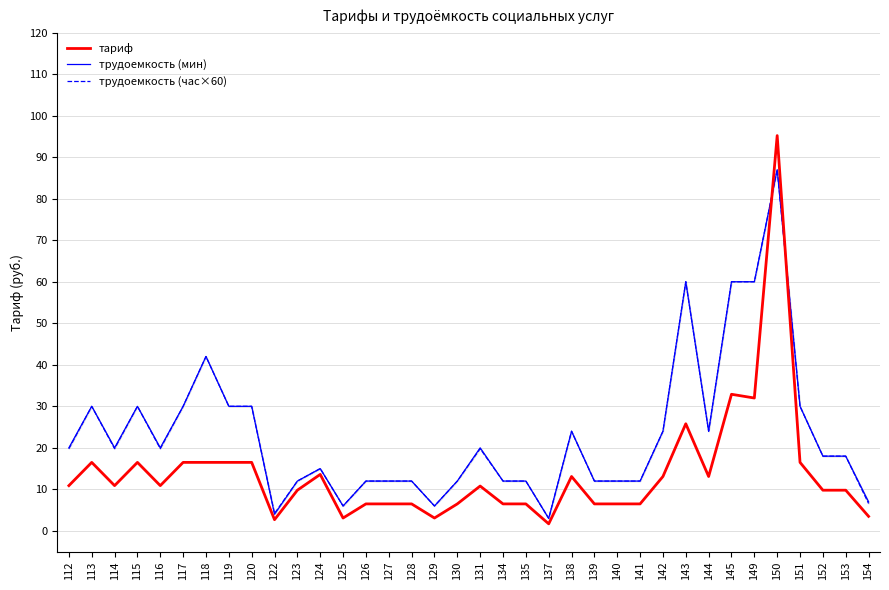

Reading left to right, what are all the values shown in this chart?

тариф: 10.9	16.5	10.9	16.5	10.9	16.5	16.5	16.5	16.5	2.7	9.8	13.6	3.1	6.5	6.5	6.5	3.1	6.5	10.8	6.5	6.5	1.7	13.1	6.5	6.5	6.5	13.1	25.8	13.1	32.9	32.0	95.2	16.5	9.8	9.8	3.5
трудоемкость (мин): 20.0	30.0	20.0	30.0	20.0	30.0	42.0	30.0	30.0	4.0	12.0	15.0	6.0	12.0	12.0	12.0	6.0	12.0	20.0	12.0	12.0	3.0	24.0	12.0	12.0	12.0	24.0	60.0	24.0	60.0	60.0	87.0	30.0	18.0	18.0	7.0
трудоемкость (час×60): 19.8	30.0	19.8	30.0	19.8	30.0	42.0	30.0	30.0	4.2	12.0	15.0	6.0	12.0	12.0	12.0	6.0	12.0	19.8	12.0	12.0	3.0	24.0	12.0	12.0	12.0	24.0	60.0	24.0	60.0	60.0	87.0	30.0	18.0	18.0	6.6